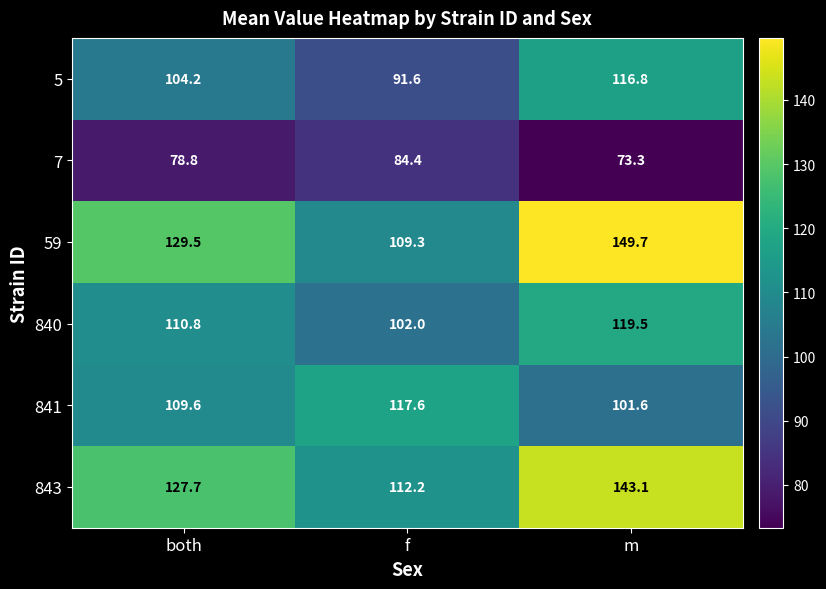

Count the number of data series in this chart.

6